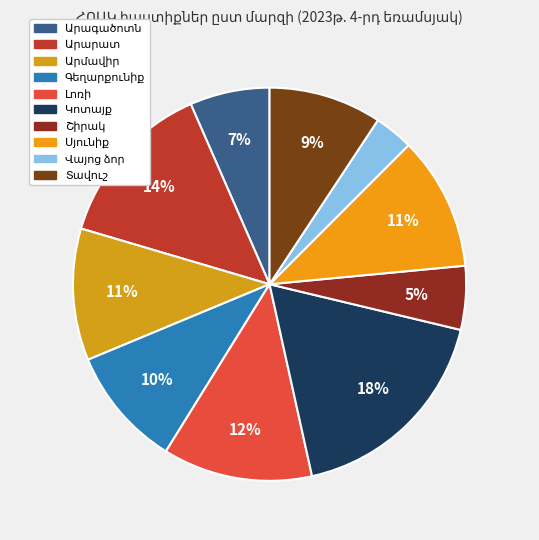

To the nearest percent, what is the combined percentage of Արագածոտն and Արարատ?

20%